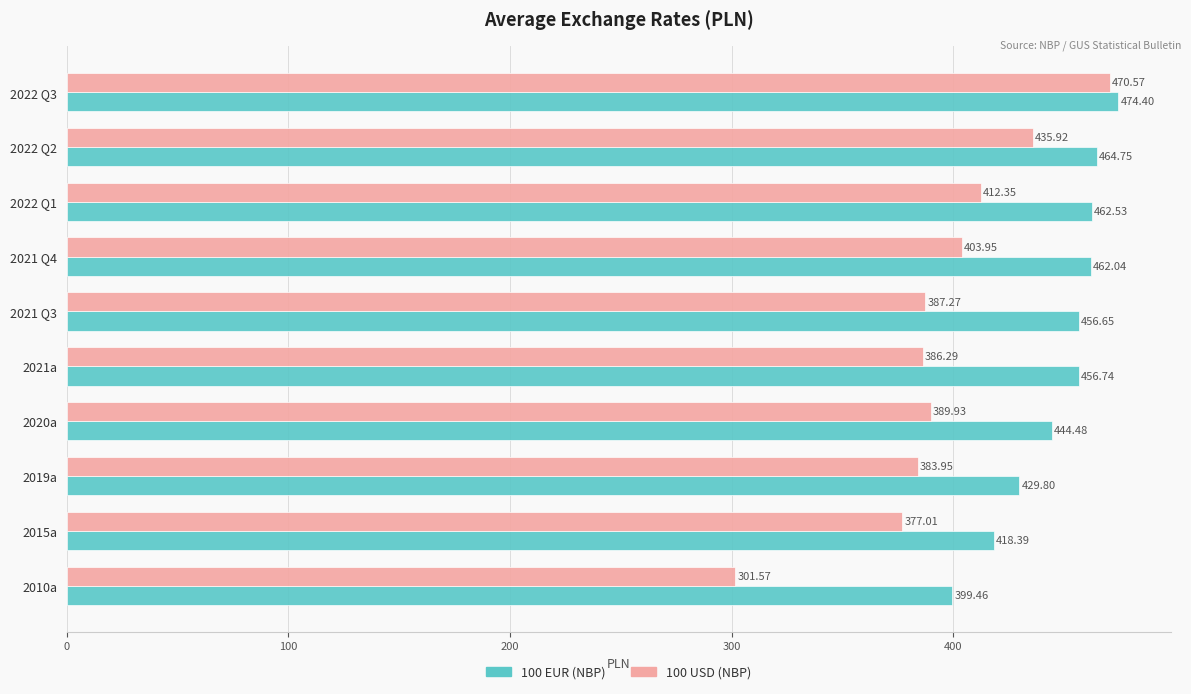

Which series has the largest total across all categories?

100 EUR (NBP)